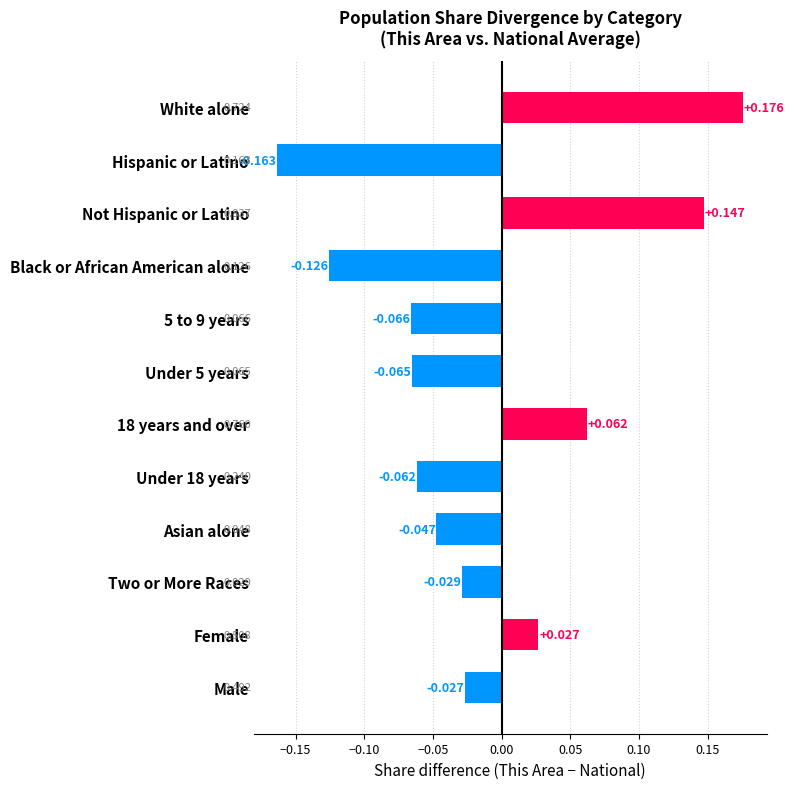

What is the difference between the maximum and minimum values?

0.3